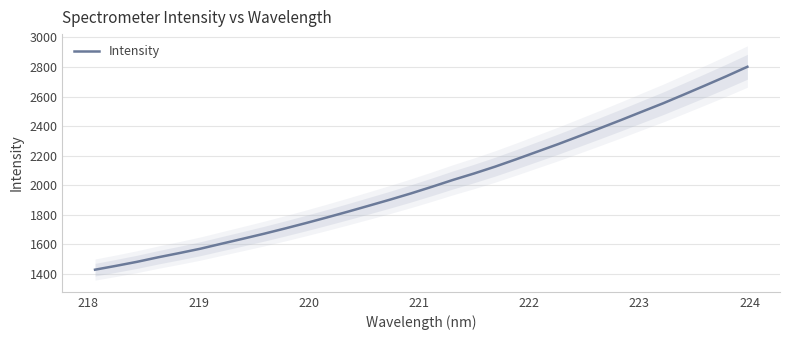

What is the value of the 15th point from the left?

1902.0